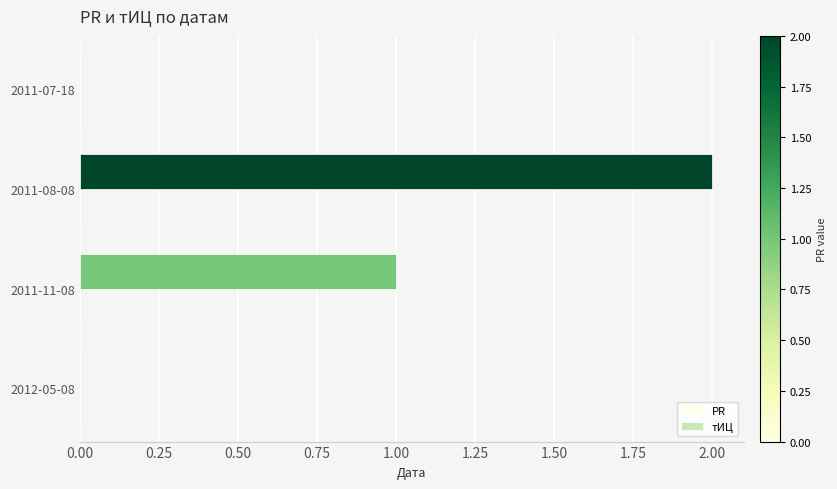

Approximately how many times larger is the value at 2011-08-08 compared to 2011-11-08?

2.0